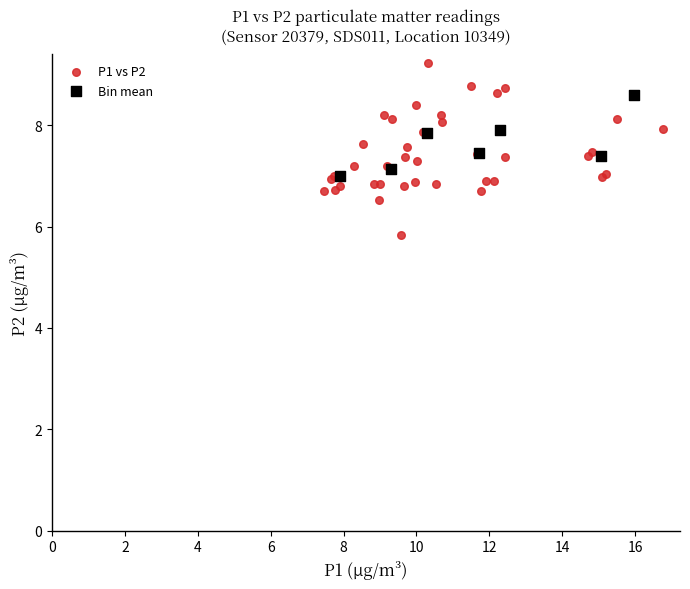

Which series contains the highest Y value?

P1 vs P2